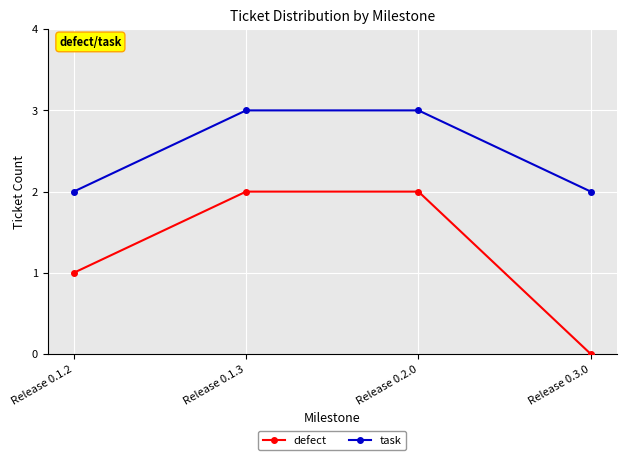

List the series in order of their overall mean, lowest first.

defect, task